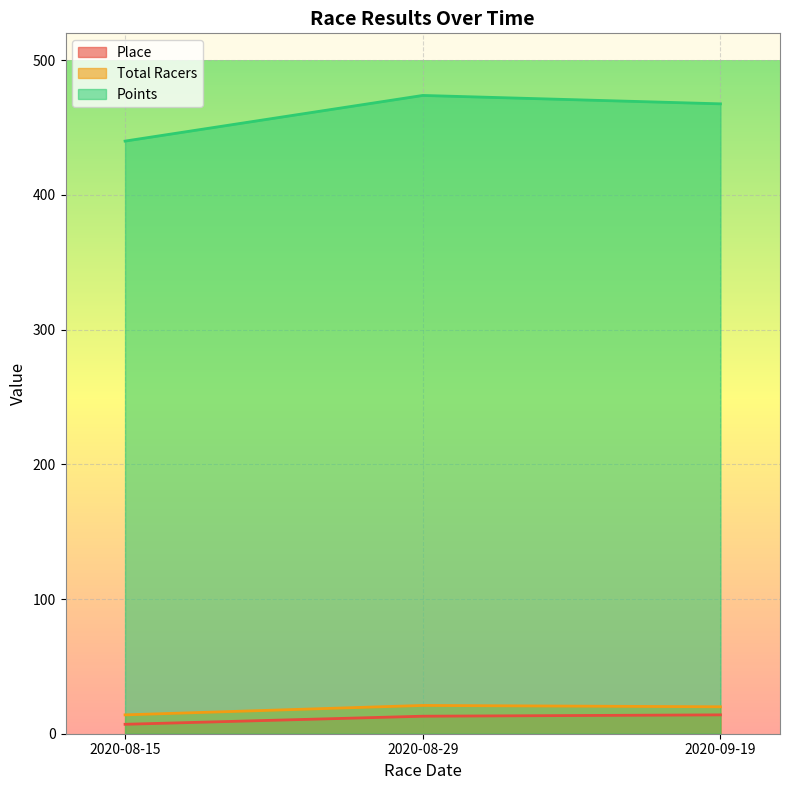

What is the difference between the highest and lowest values at 2020-08-29?

460.9